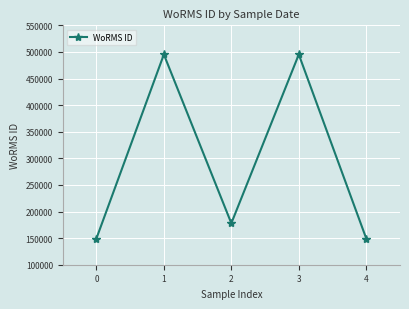

What is the difference between the values at 0 and 1?

346074